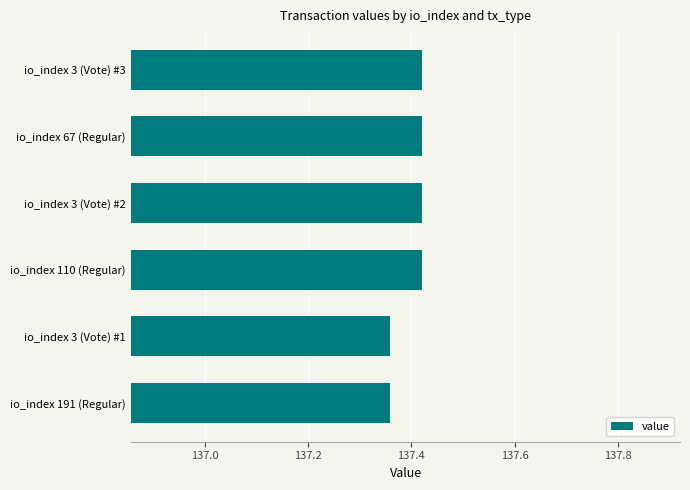

How many values are between 137 and 138?

6